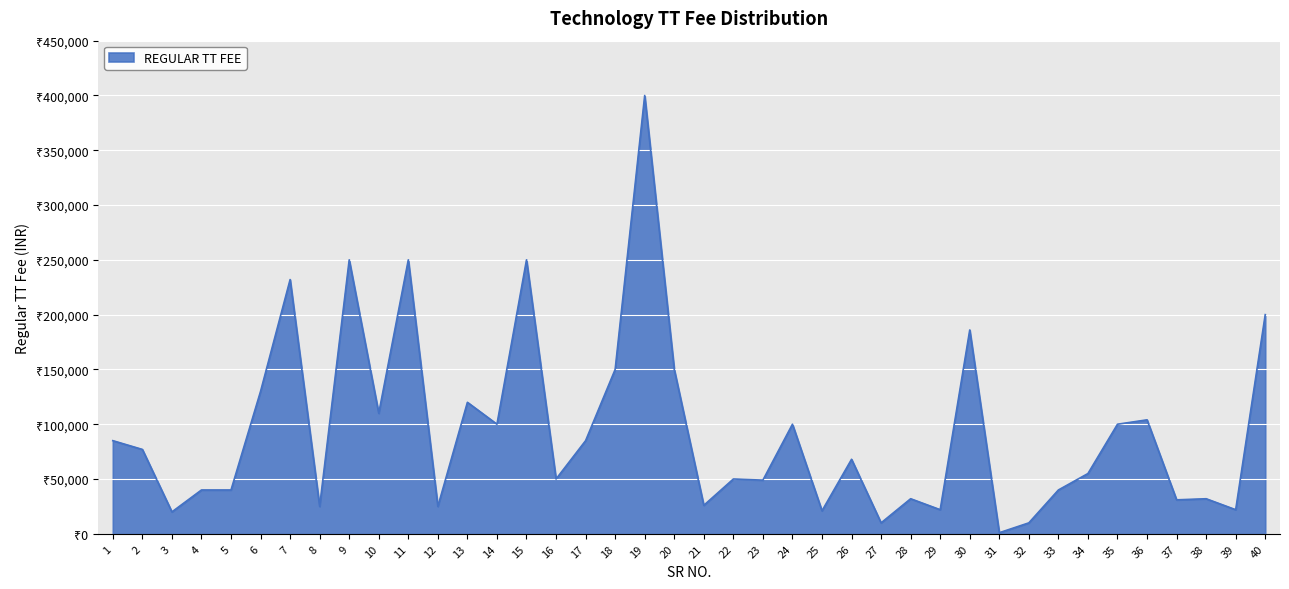

List the labels in order of value, smallest first.

31, 27, 32, 3, 25, 29, 39, 8, 12, 21, 37, 28, 38, 4, 5, 33, 23, 16, 22, 34, 26, 2, 1, 17, 14, 24, 35, 36, 10, 13, 6, 18, 20, 30, 40, 7, 9, 11, 15, 19